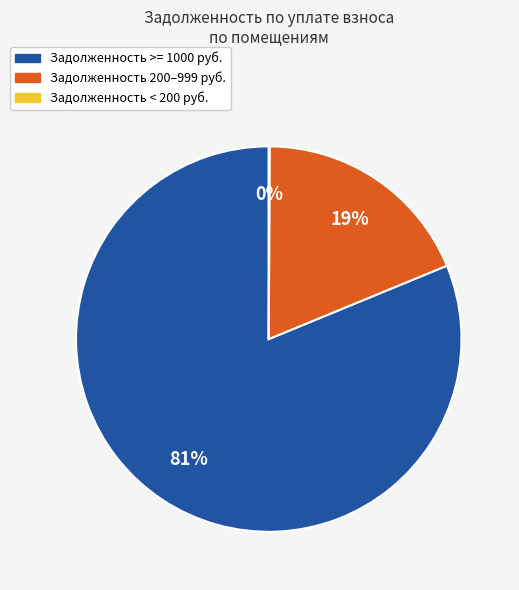

Is there a majority slice in this chart?

Yes